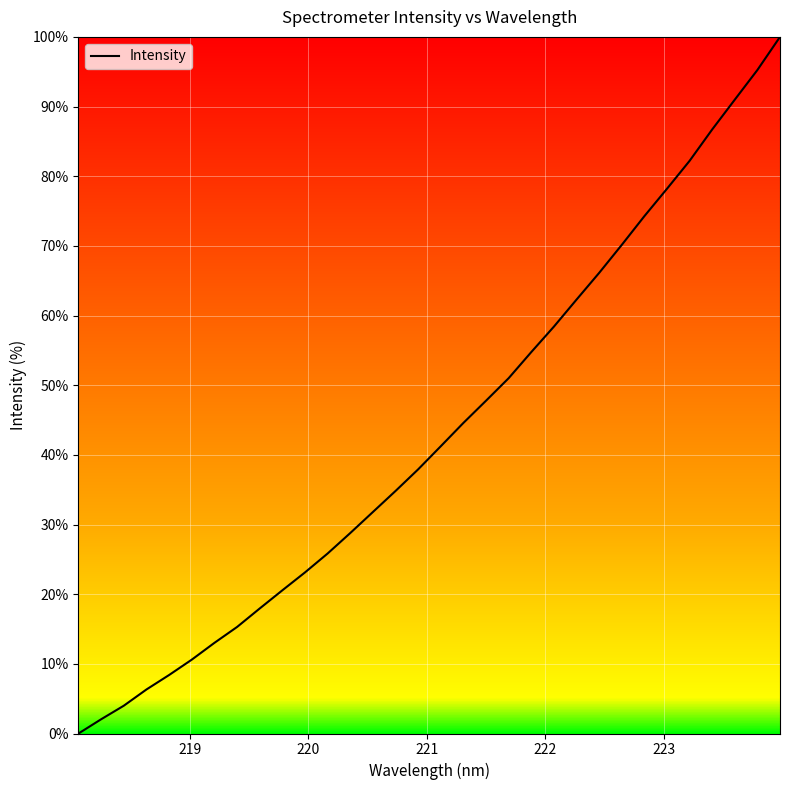

Reading left to right, what are all the values shown in this chart?

0.0	2.0	4.0	6.3	8.4	10.6	13.0	15.3	17.9	20.6	23.1	25.8	28.8	31.8	34.8	37.9	41.2	44.6	47.8	51.0	54.8	58.4	62.3	66.1	70.1	74.3	78.2	82.2	86.7	91.0	95.2	100.0